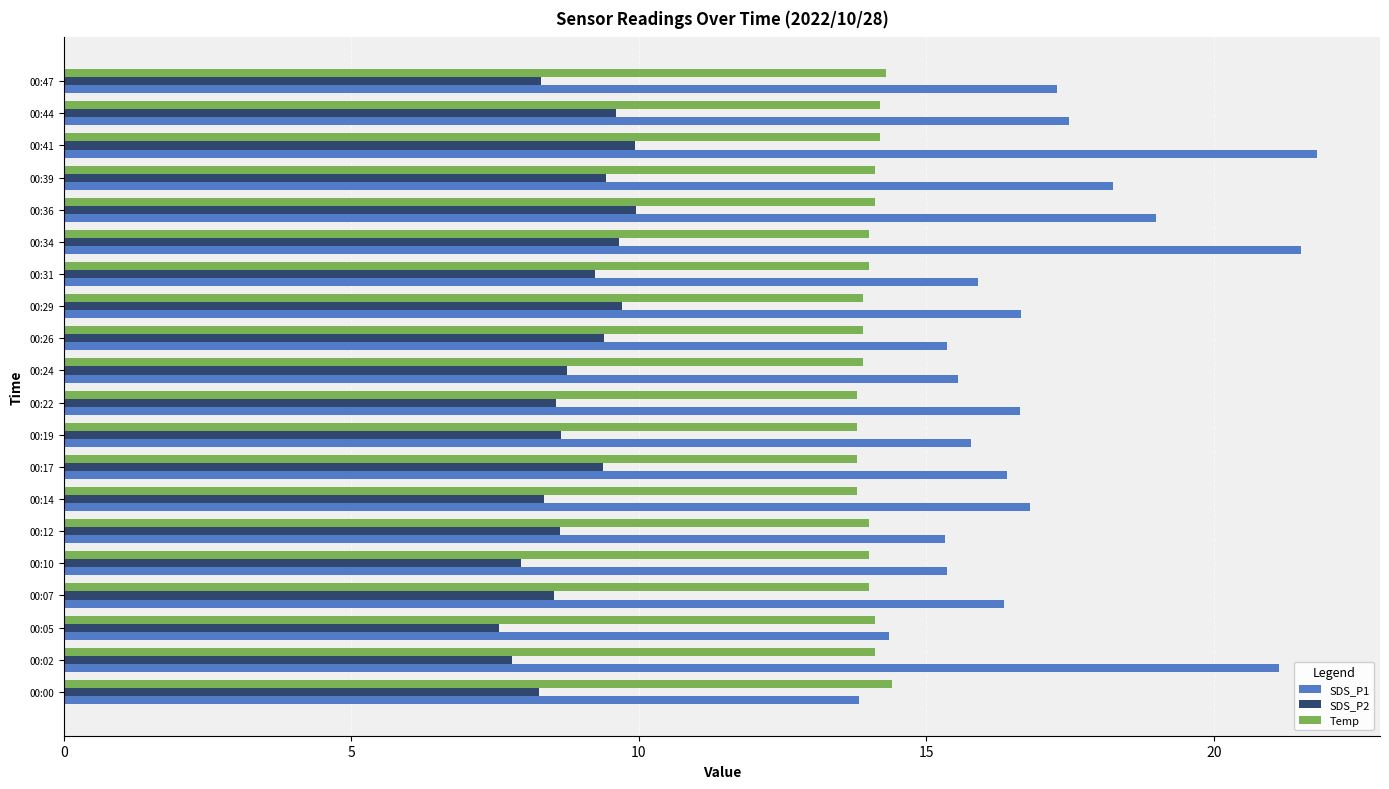

What is the total value across all series at 00:31?

39.1